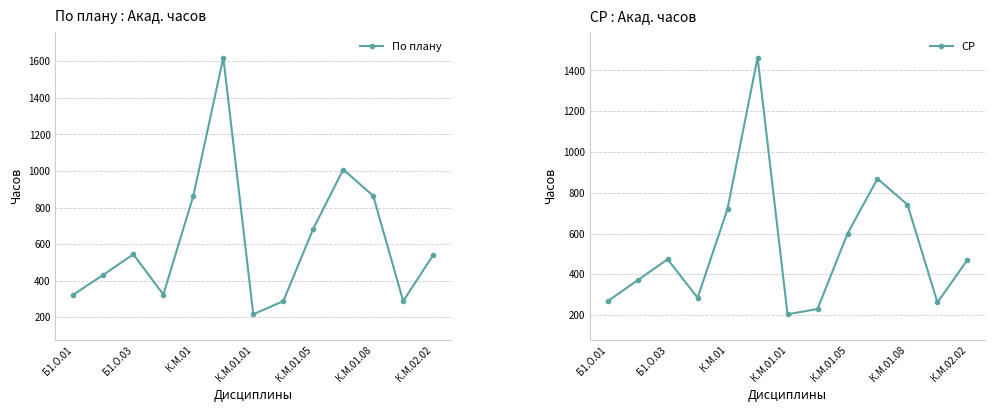

What is the difference between the second highest and minimum values in the СР series?

665